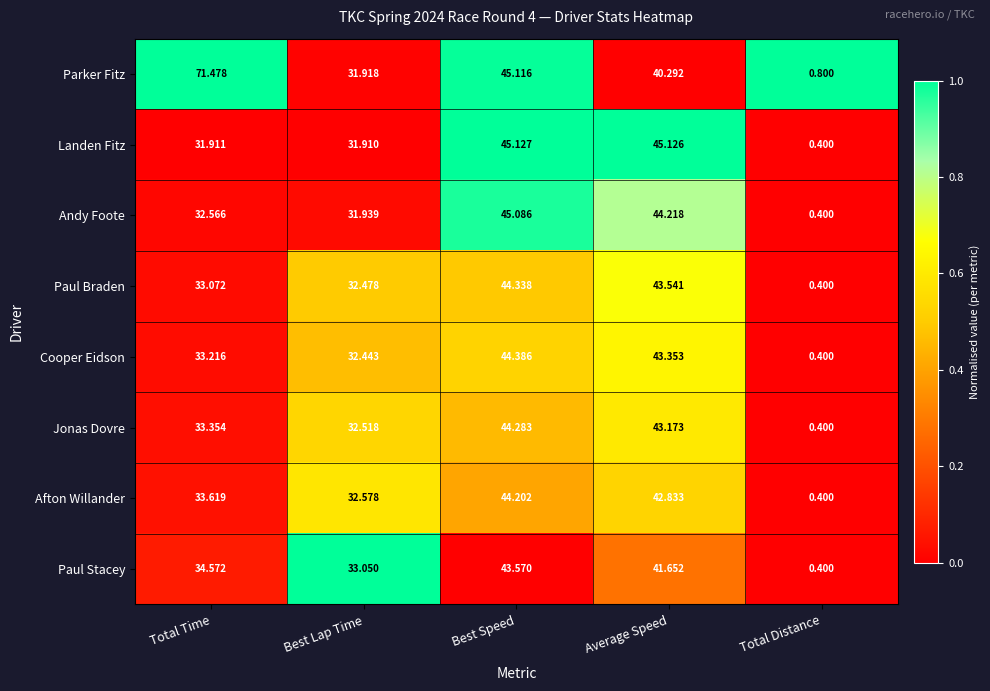

What is the total value across all series at Best Lap Time?

258.8